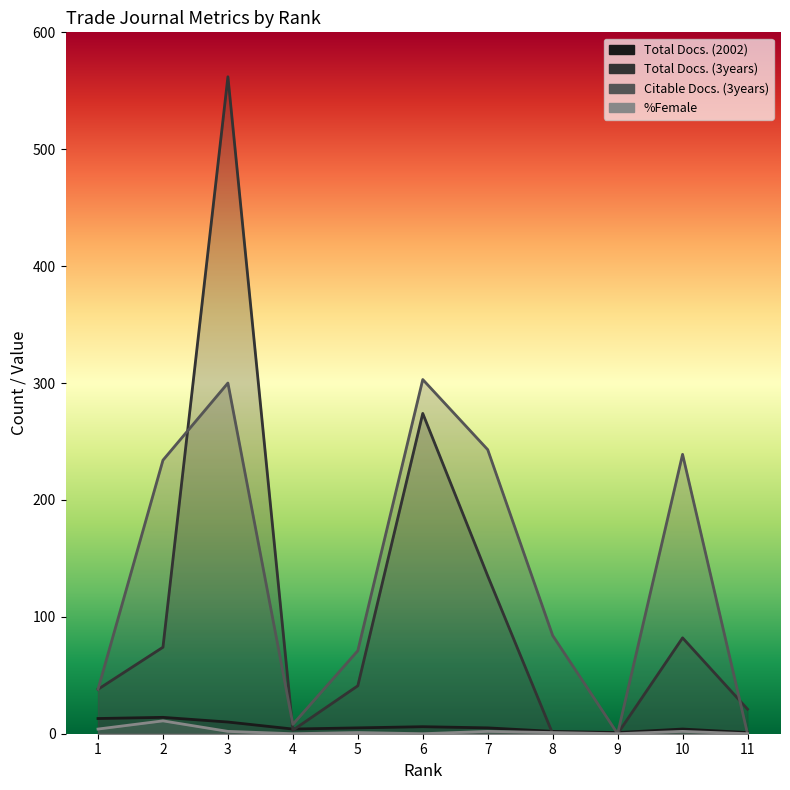

Rank the series by their maximum value, from lowest to highest.

%Female, Total Docs. (2002), Citable Docs. (3years), Total Docs. (3years)